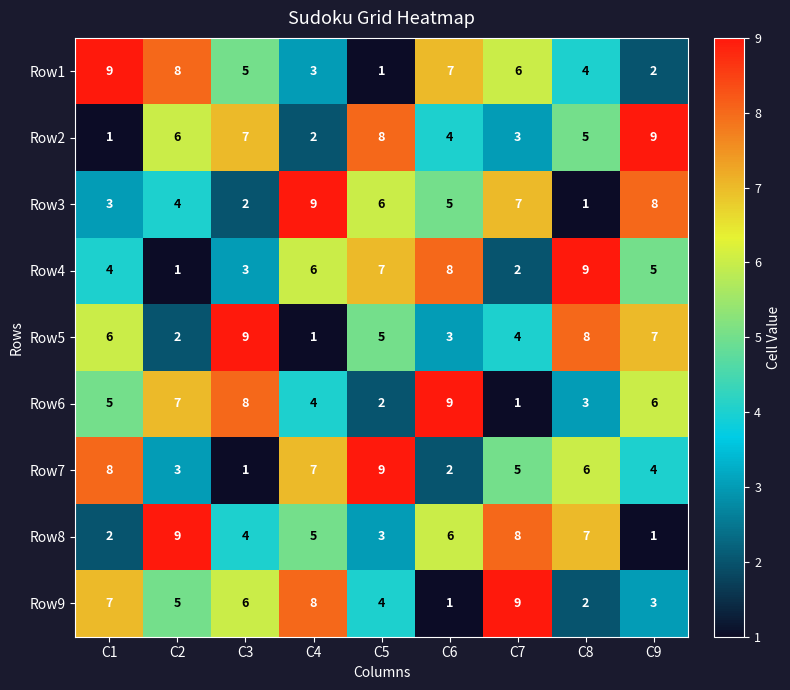

What is the total value across all series at C1?

45